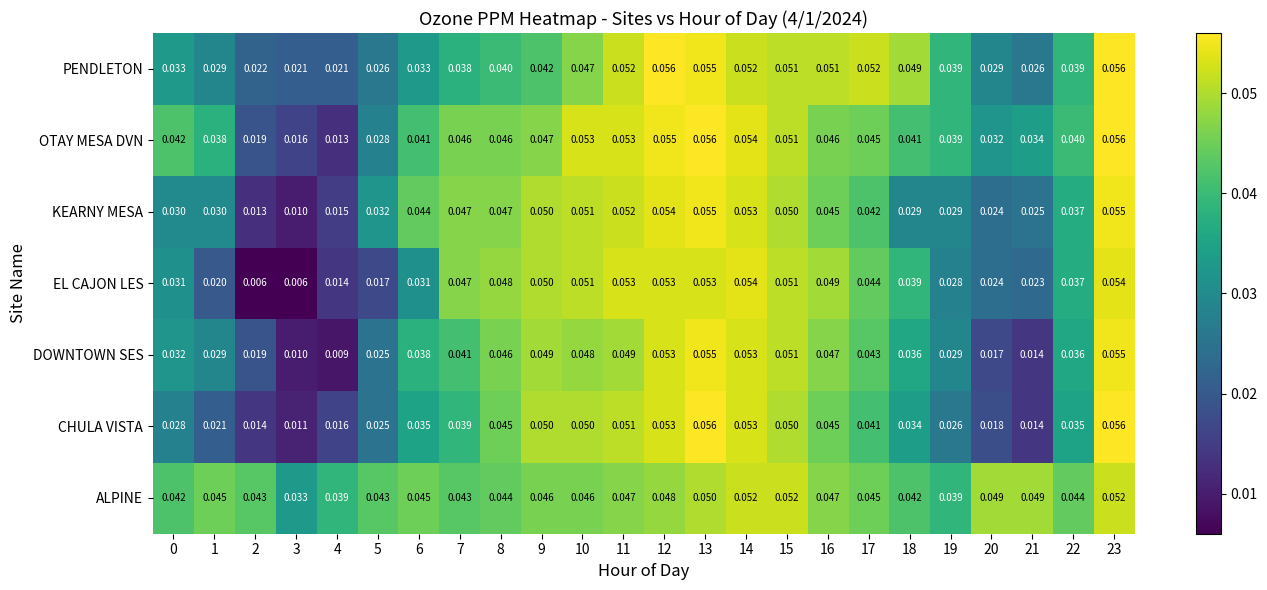

At how many categories does at least one series exceed 0?

24